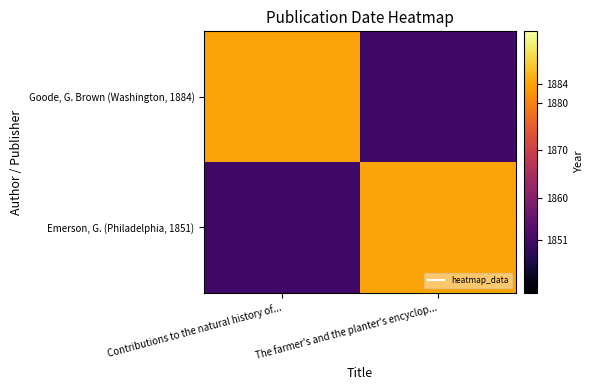

At which category is the sum across all series the highest?

Contributions to the natural history of...